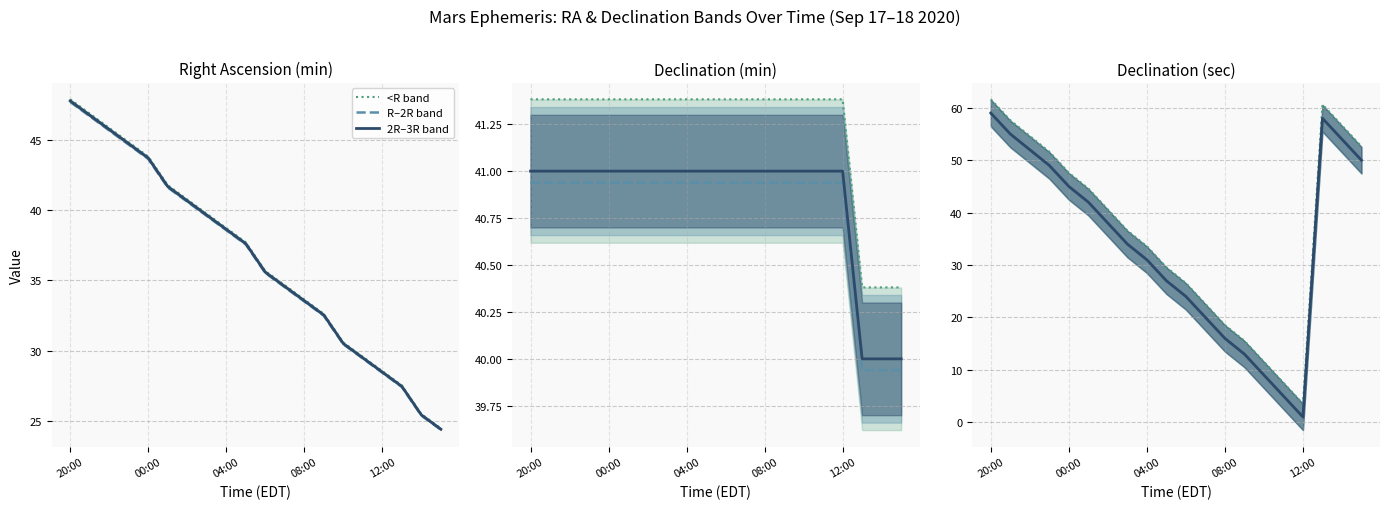

Read the Dec arcmin value at 04:00.

41.0